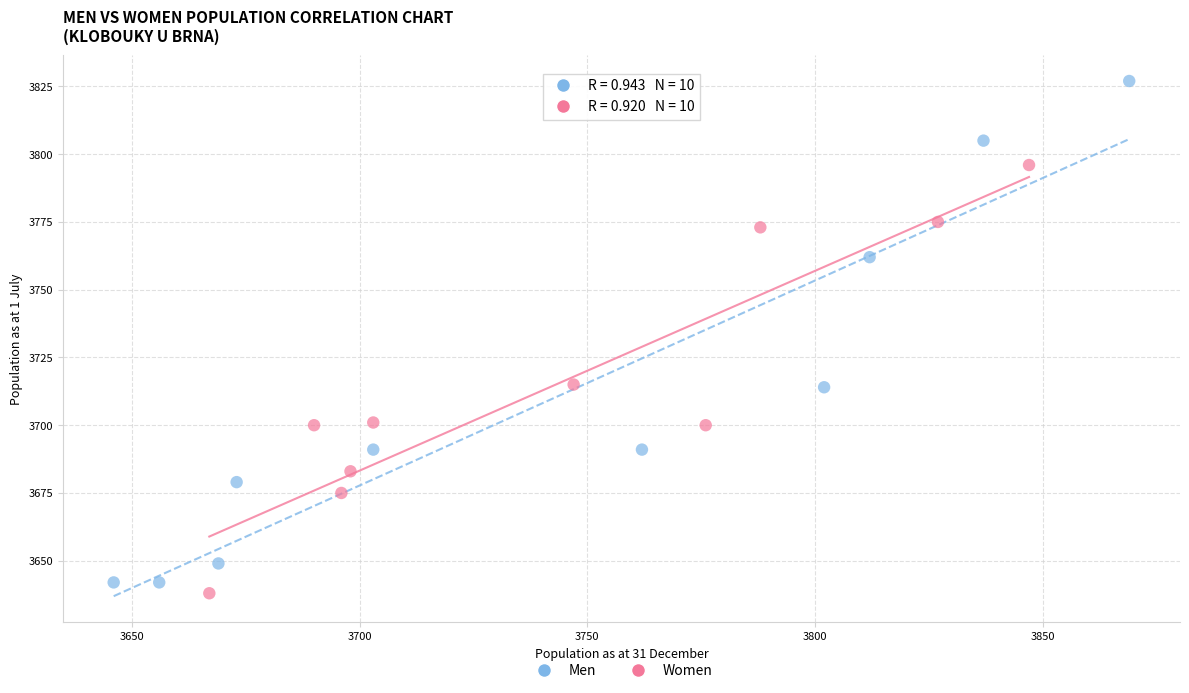

Which series reaches the maximum Y coordinate?

Men